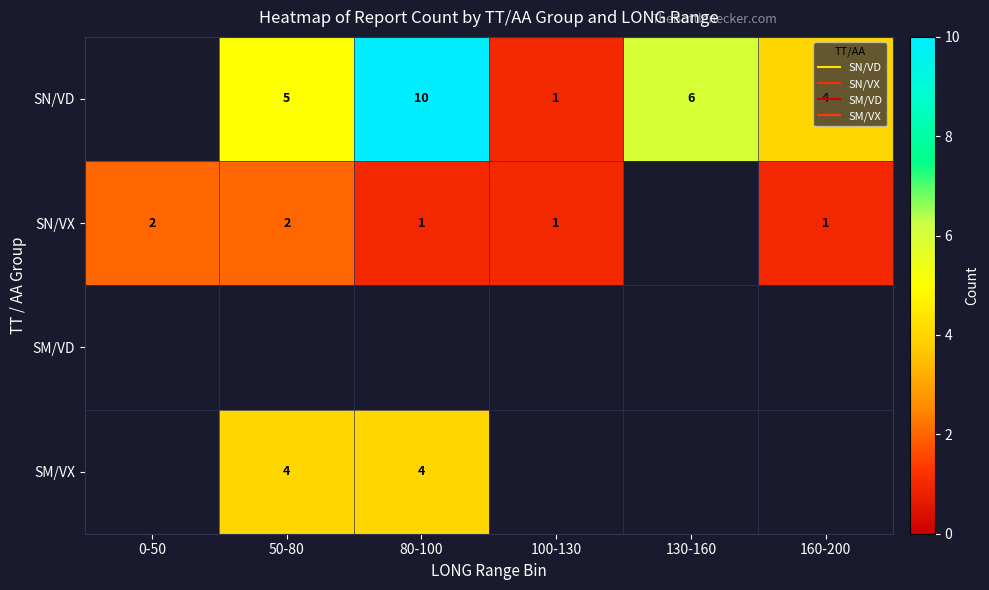

Between 80-100 and 100-130, which series saw the biggest shift?

SN/VD